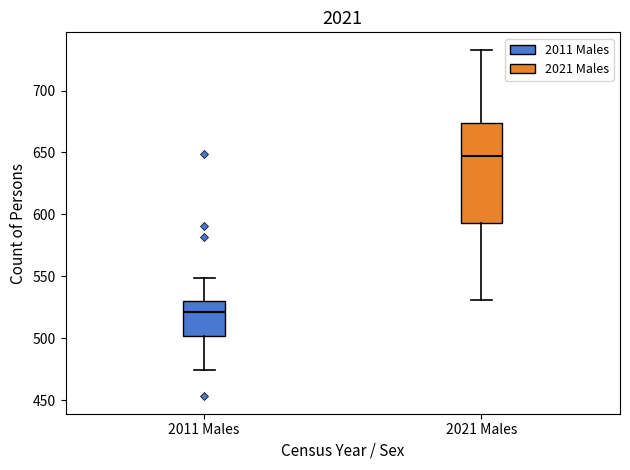

Reading left to right, read every box against the y-axis: the position of its median line, the range the box covers, and the ends of its whiskers. The values are not printed on the chart, so give them approximately, as read against the axis.

2011 Males: median 520, box 500 to 530, whiskers 475 to 550
2021 Males: median 645, box 595 to 675, whiskers 530 to 735